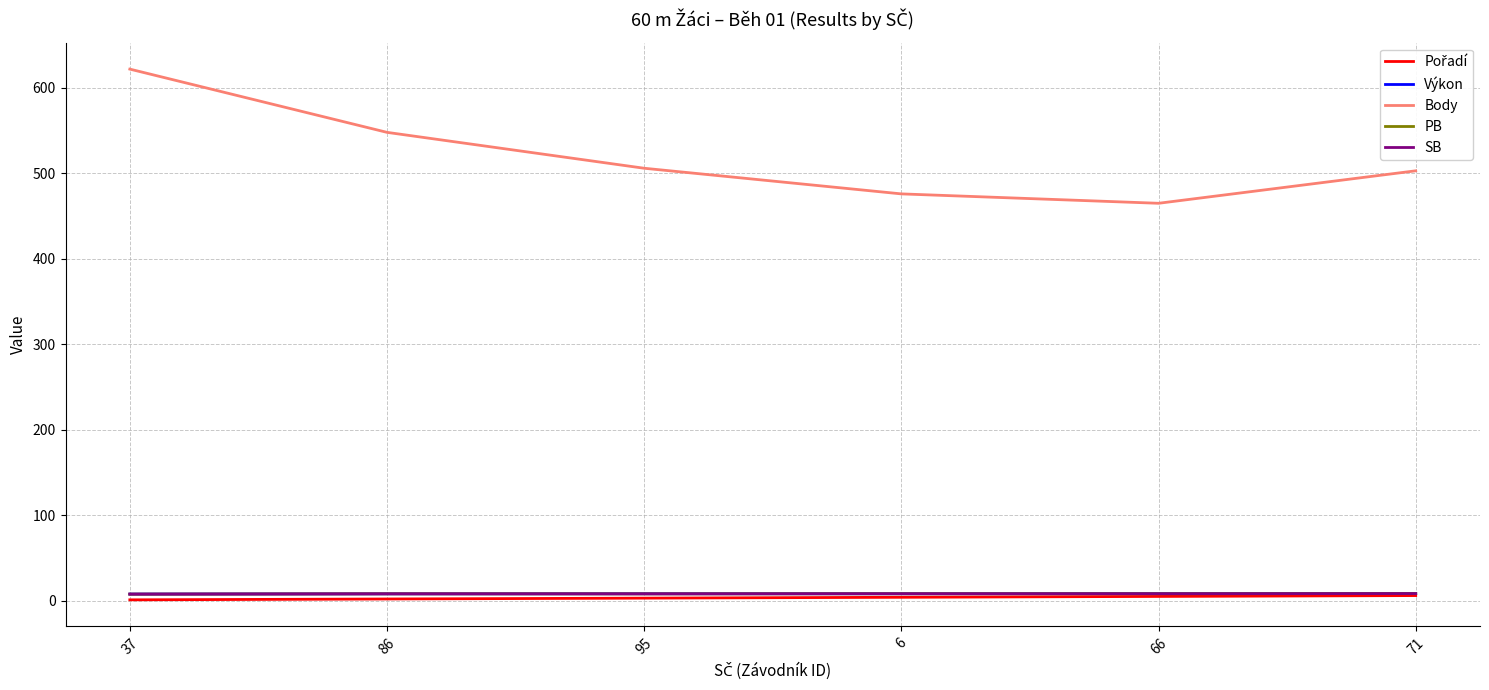

Is this an area chart (filled region under the line)?

No